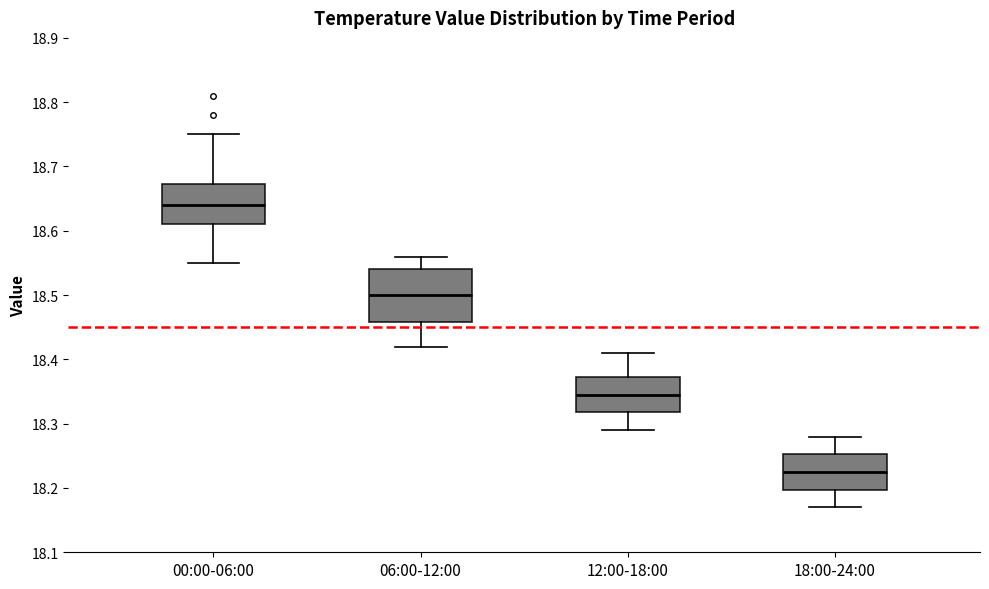

Reading left to right, transcribe this box plot: for each box, give where its median line is, the range the box spans, and where its two whiskers end, as read against the y-axis. The values are not printed on the chart, so give them approximately, as read against the axis.

00:00-06:00: median 18.64, box 18.61 to 18.67, whiskers 18.55 to 18.75
06:00-12:00: median 18.50, box 18.46 to 18.54, whiskers 18.42 to 18.56
12:00-18:00: median 18.35, box 18.32 to 18.37, whiskers 18.29 to 18.41
18:00-24:00: median 18.23, box 18.20 to 18.25, whiskers 18.17 to 18.28